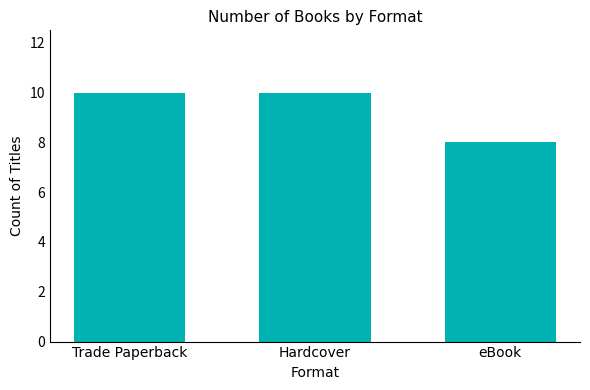

What is the sum of the values at Trade Paperback and eBook?

18